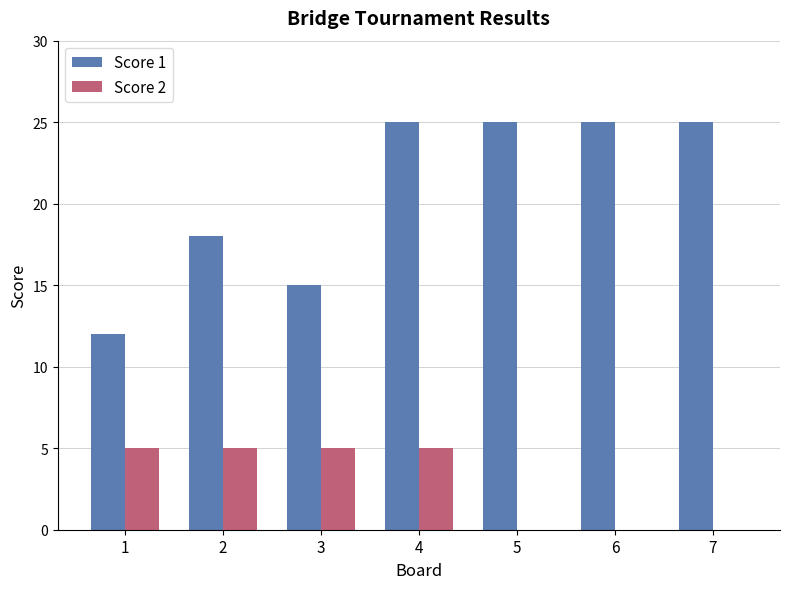

How many categories are shown in the chart?

7